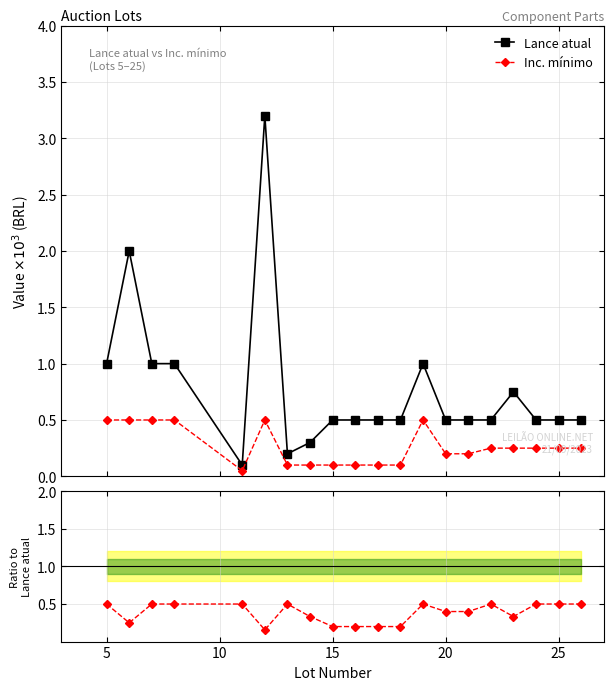

What is the value of the Lance atual point at the 10th from the left?

0.5